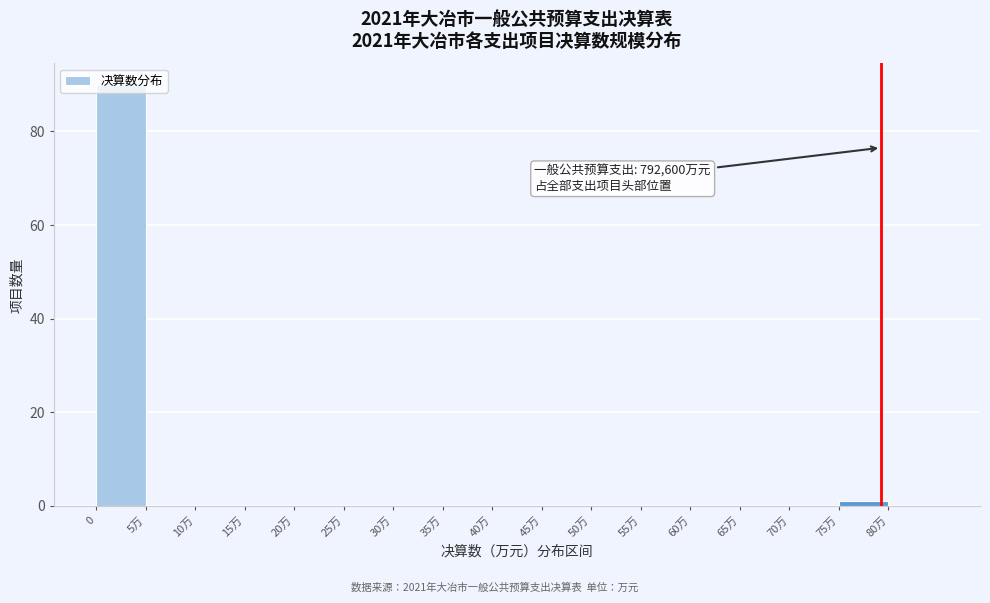

The value at 10万 is -60. True or false?

False